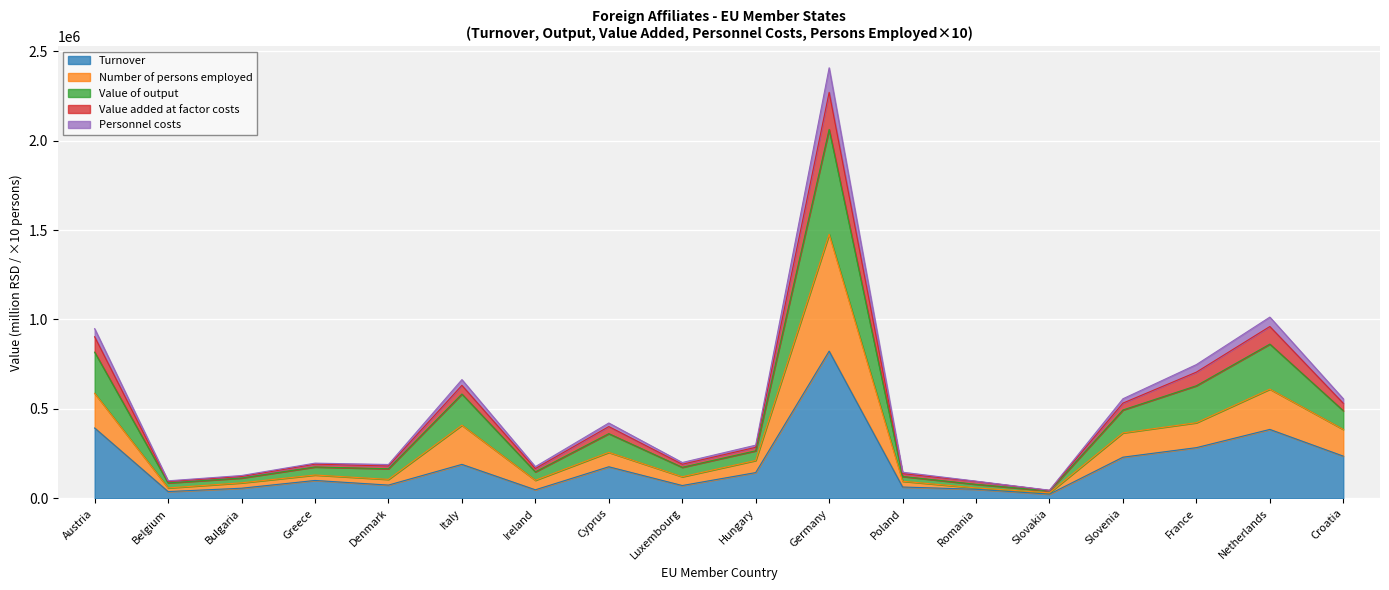

What is the label of the 2nd point from the left?

Belgium